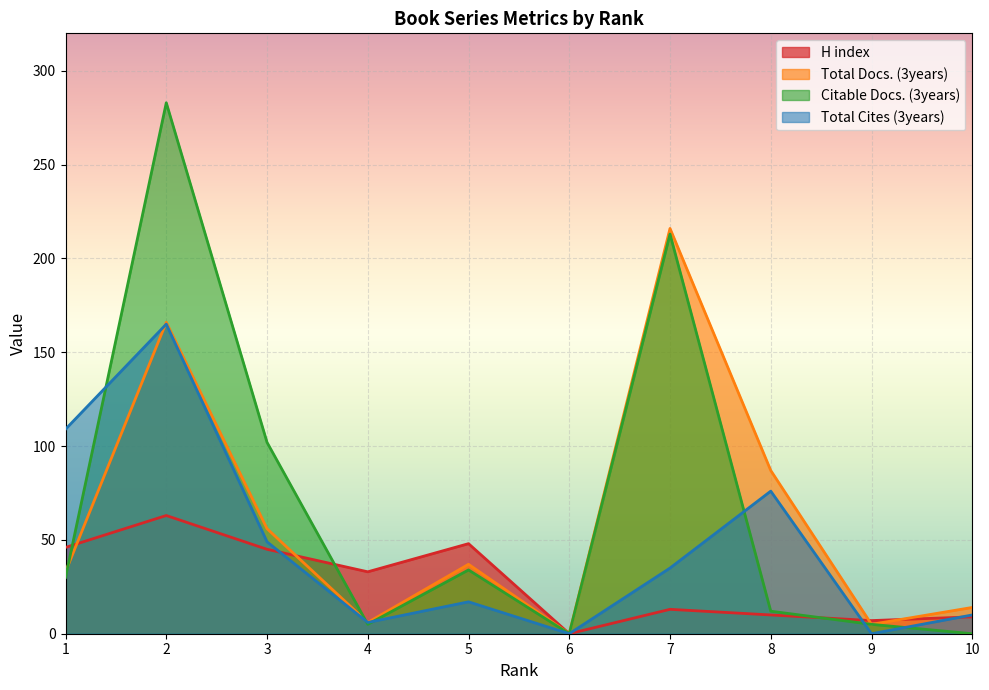

Reading right to left, what are all the values shown in this chart?

H index: 10=9	9=7	8=10	7=13	6=0	5=48	4=33	3=45	2=63	1=46
Total Docs. (3years): 10=14	9=5	8=87	7=216	6=0	5=37	4=6	3=56	2=166	1=33
Citable Docs. (3years): 10=0	9=5	8=12	7=213	6=0	5=34	4=5	3=102	2=283	1=30
Total Cites (3years): 10=10	9=0	8=76	7=35	6=0	5=17	4=6	3=49	2=165	1=109